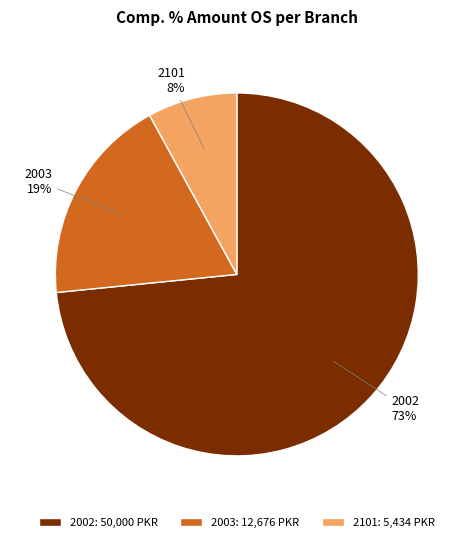

Is it true that 2003: 12,676 PKR is 19% of the pie?

True